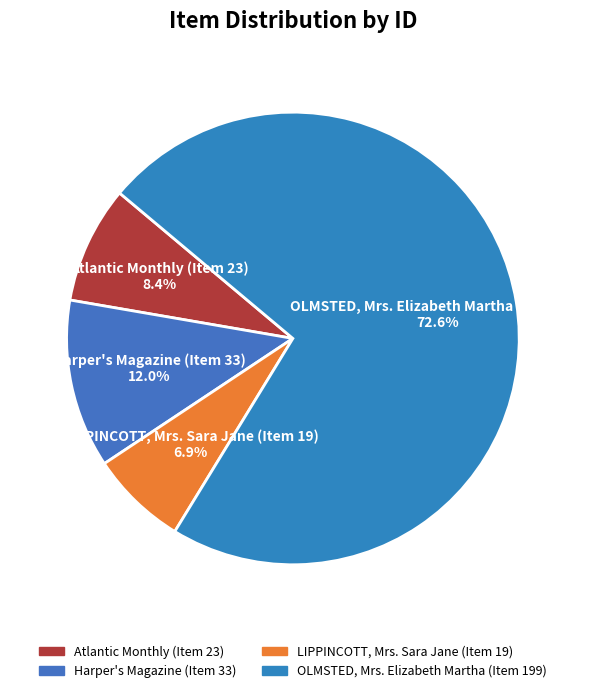

To the nearest percent, what is the difference between the largest and smallest slice percentages?

66%